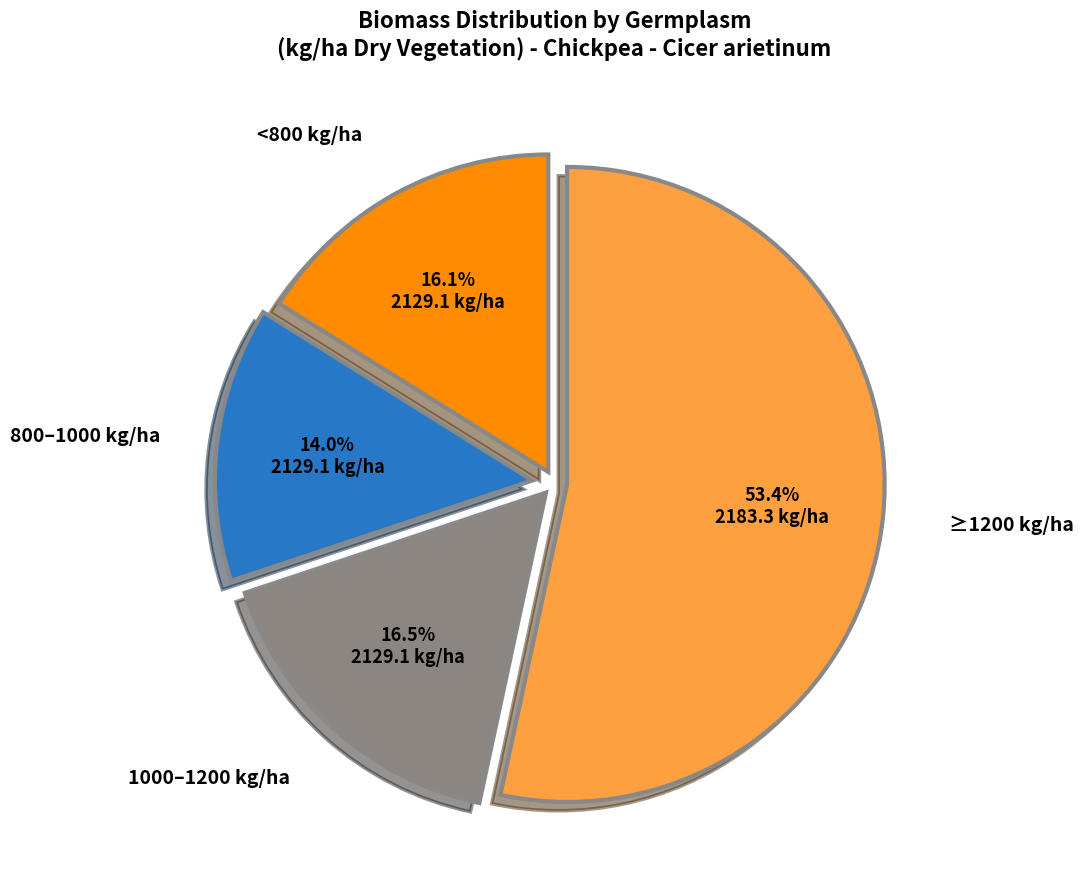

Approximately how many times larger is the value at 1000–1200 kg/ha compared to 800–1000 kg/ha?

1.2